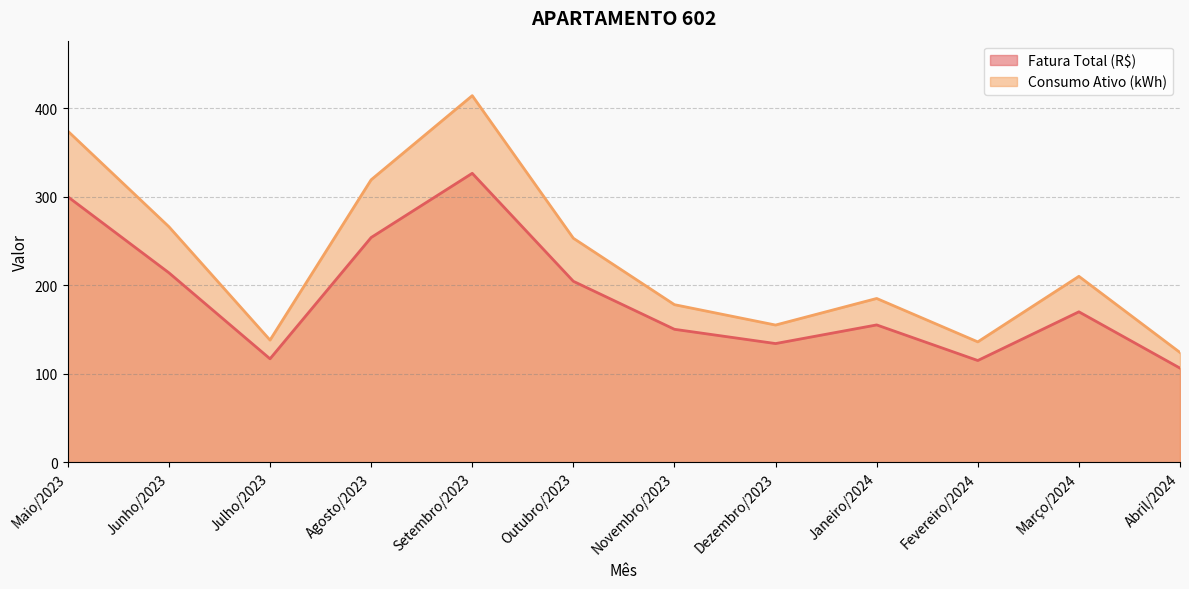

What is the sum of the Fatura Total (R$) values at Março/2024 and Janeiro/2024?

325.1